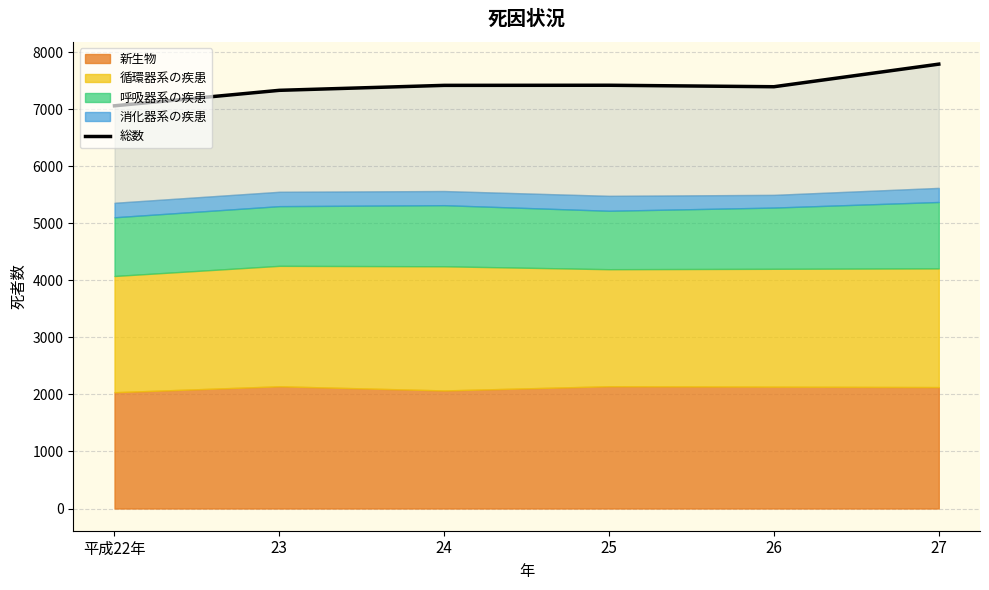

Which has a higher value, 27 or 24?

27